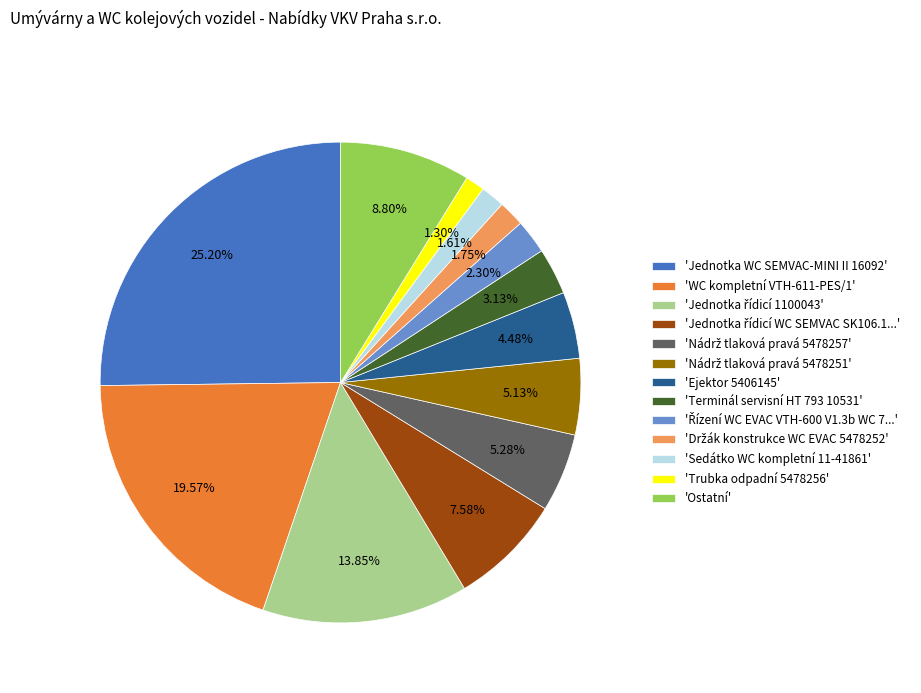

Is there any slice that represents more than half of the pie?

No